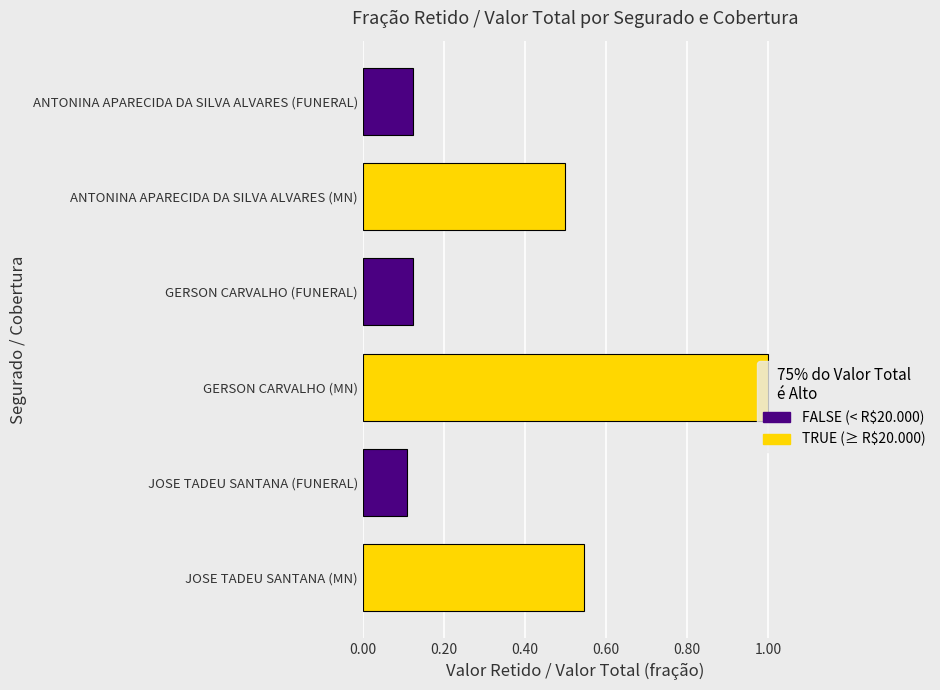

What is the total value across all series at GERSON CARVALHO (MN)?

1.1